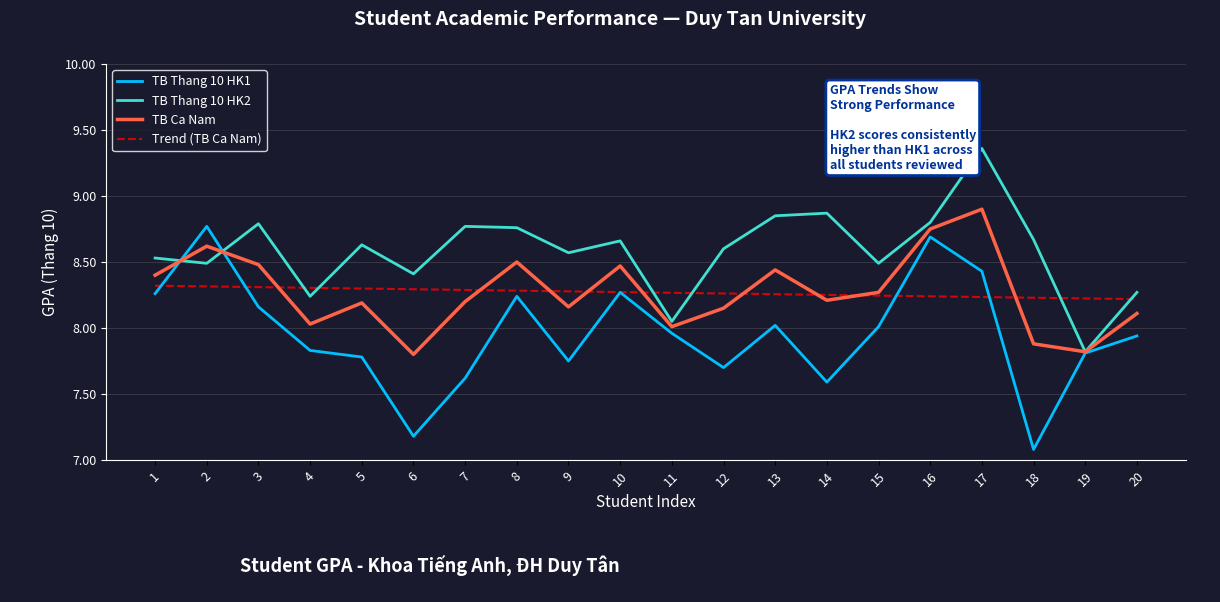

Which label corresponds to the smallest value in the chart?

18